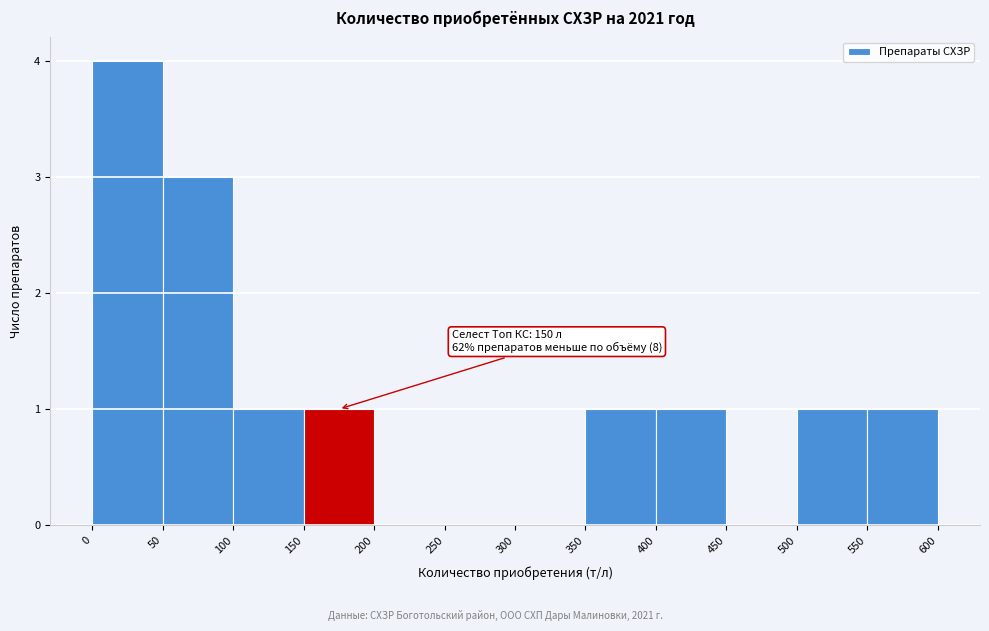

Over which range of the x-axis is the bar tallest?

0 to 50